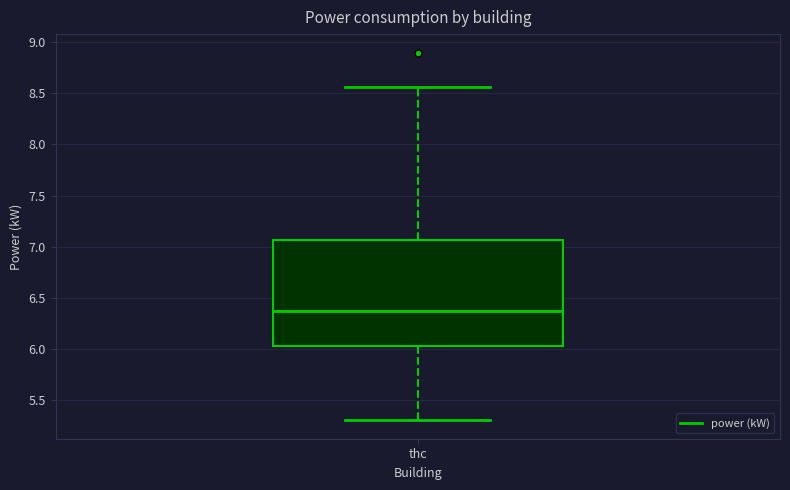

Read this box plot against the y-axis: the position of the median line, the range covered by the box, and the ends of both whiskers. The values are not printed on the chart, so give them approximately, as read against the axis.

median 6.35, box 6.05 to 7.05, whiskers 5.30 to 8.55